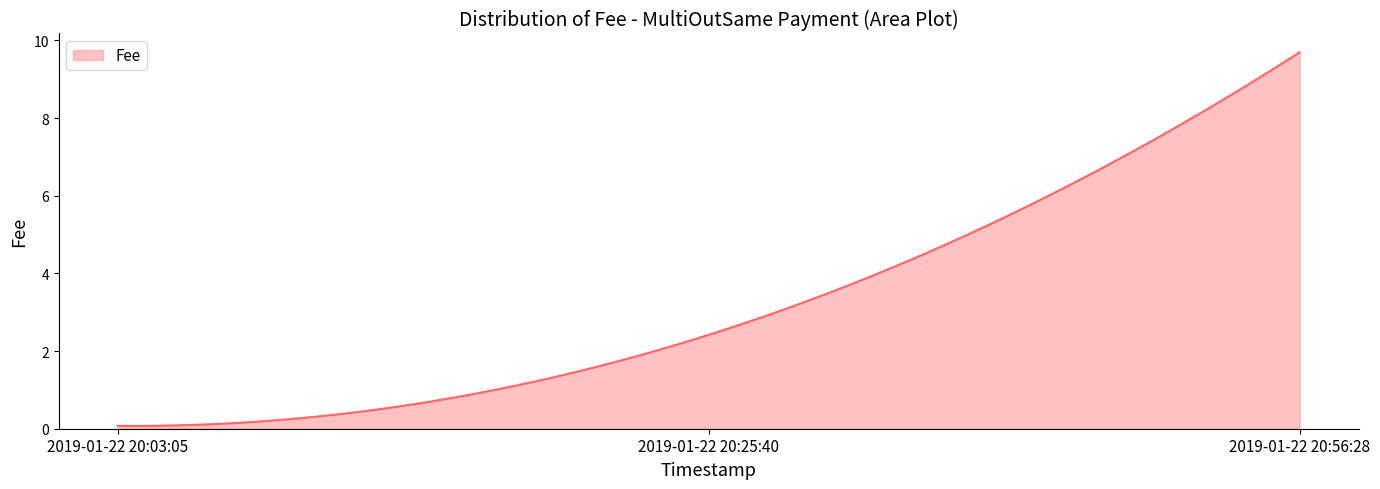

What is the difference between the maximum and minimum values?

9.6